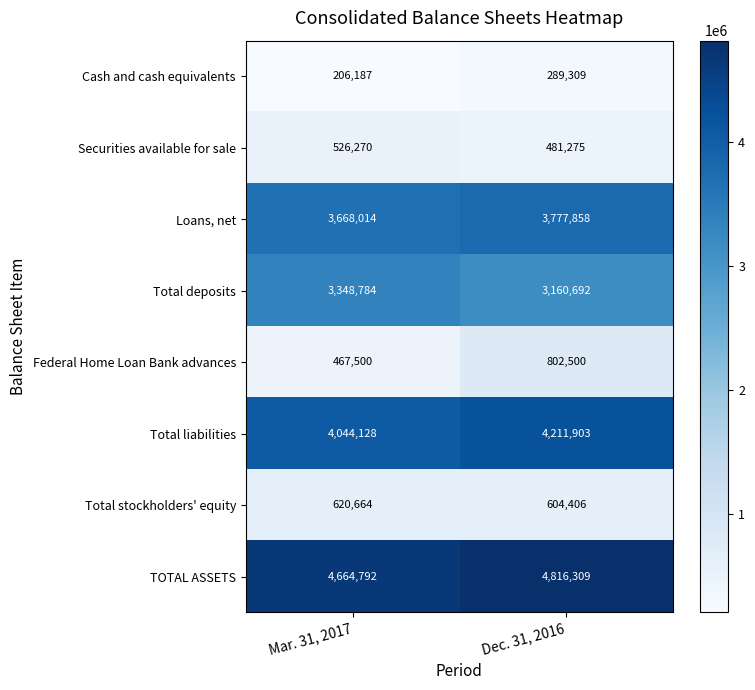

What is the minimum value shown in the chart?

206187